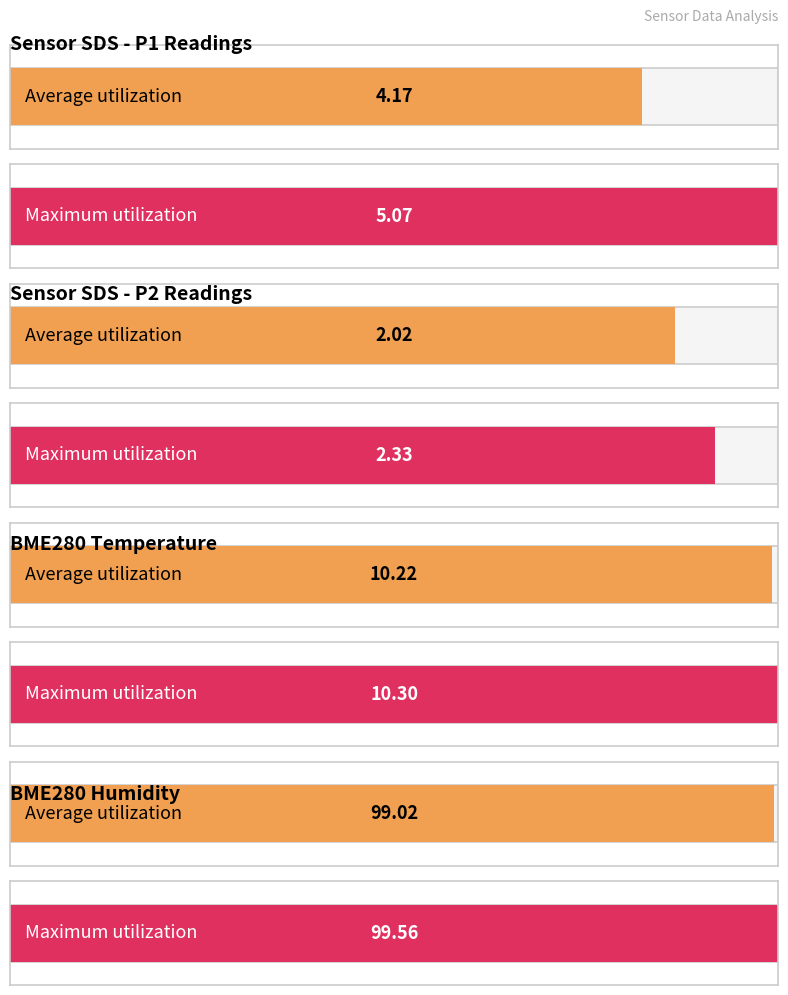

What is the value of the BME280_temperature bar at the 3rd from the left?

10.3